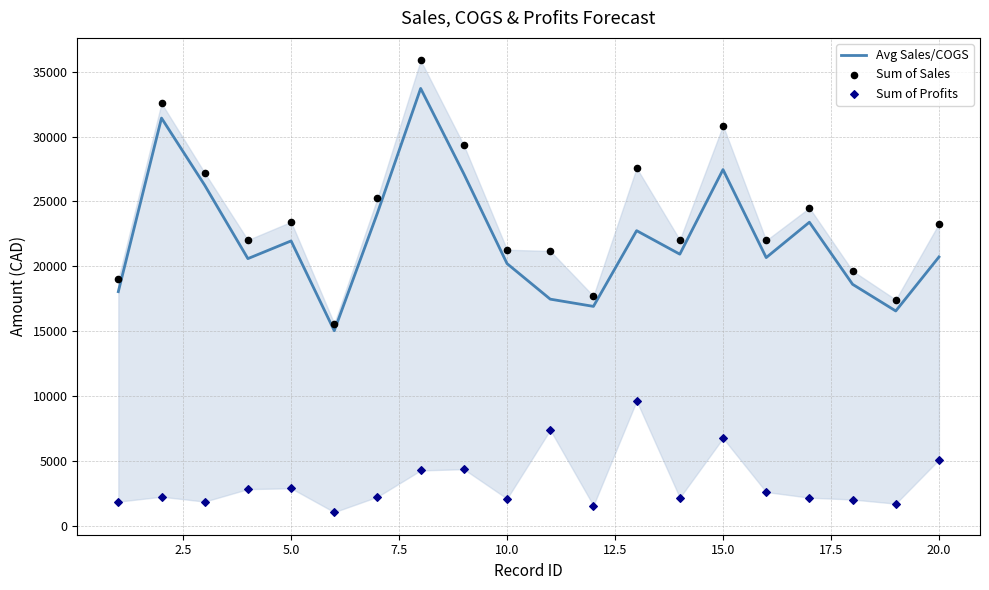

At how many categories does at least one series exceed 6375?

20